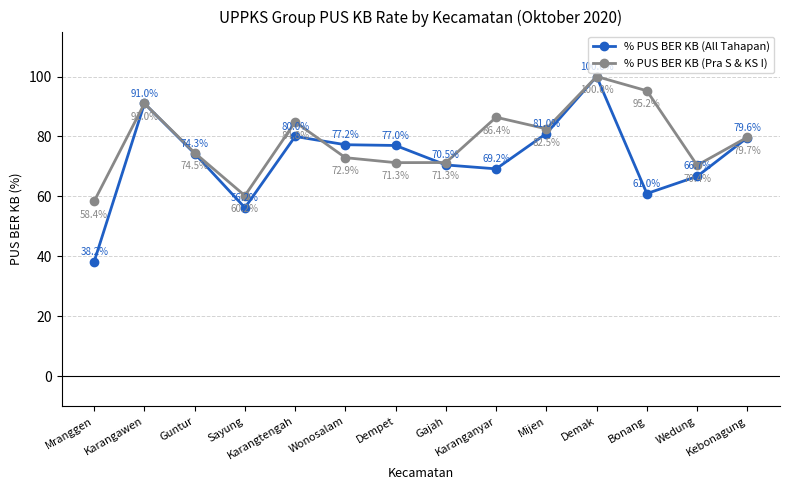

How many interior local peaks does the % PUS BER KB (All Tahapan) series have?

3